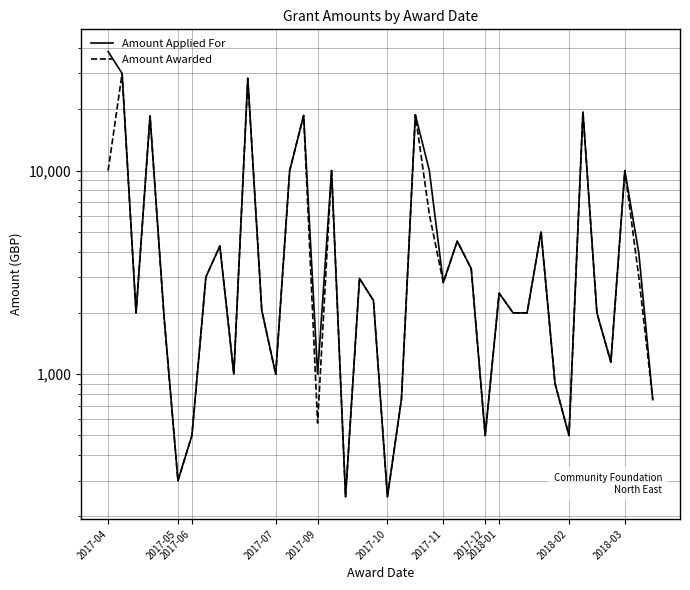

True or false: Amount Awarded and Amount Applied For cross at least once.

False